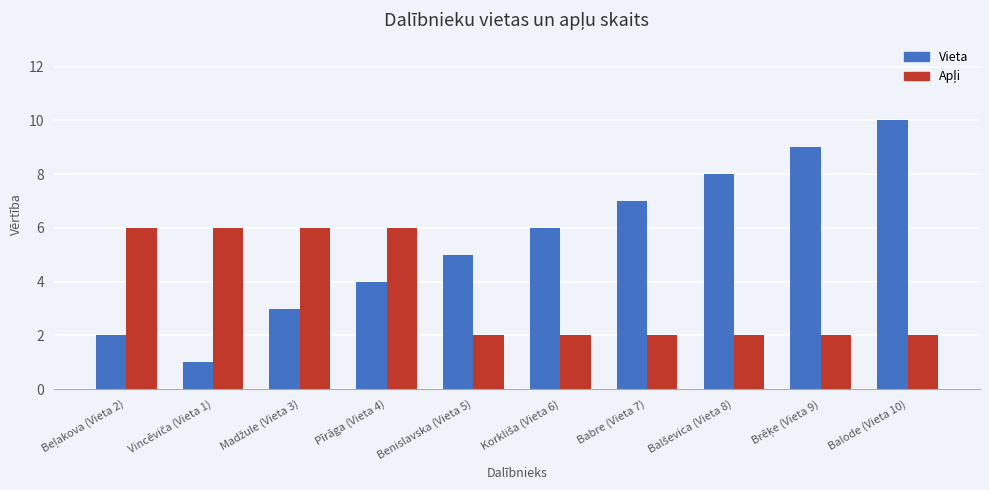

Where is Vieta nearest to the value 5?

Benislavska (Vieta 5)